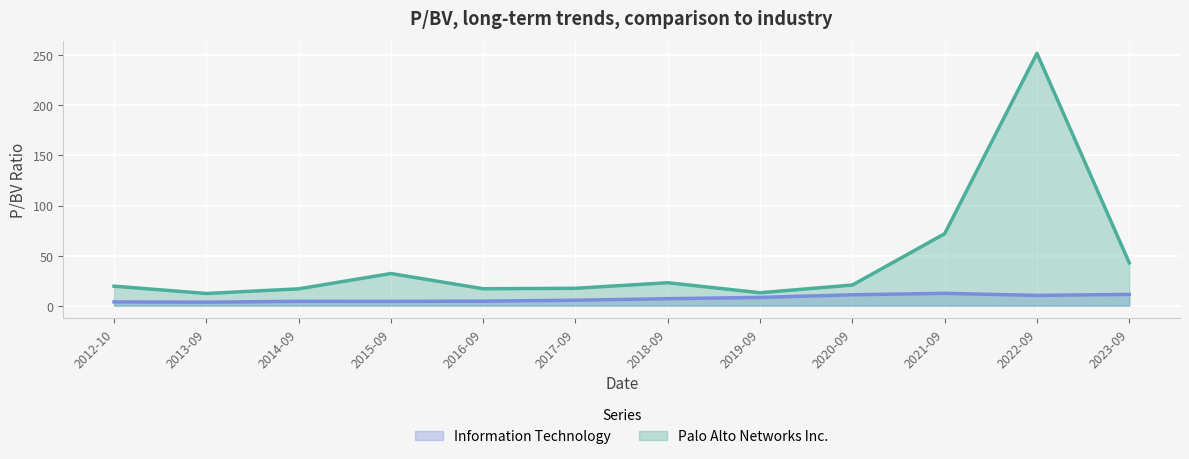

What is the smallest value displayed?

3.5